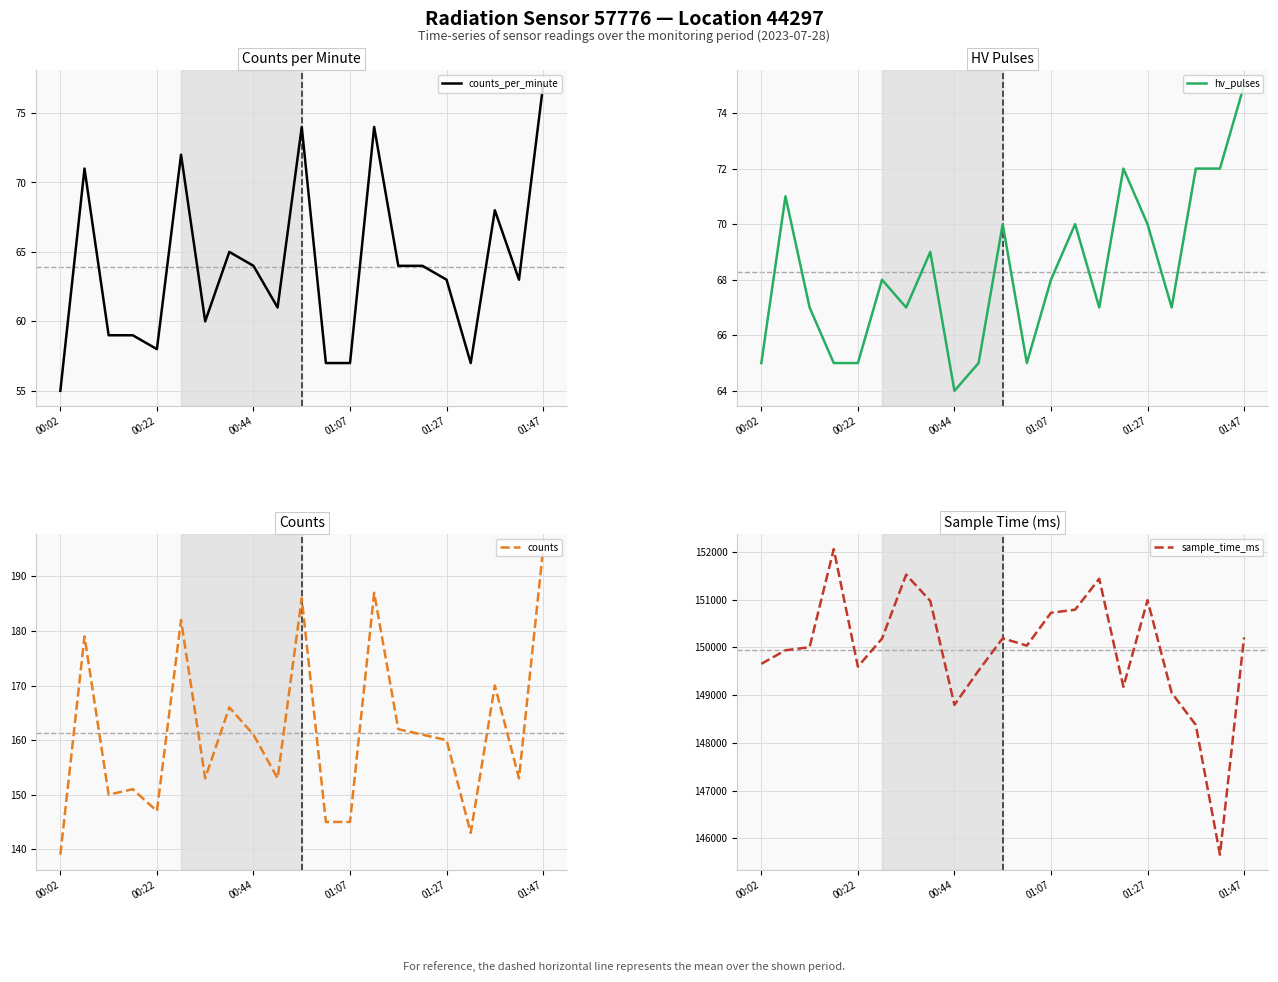

True or false: counts has more than 0 points higher than both neighbors.

True